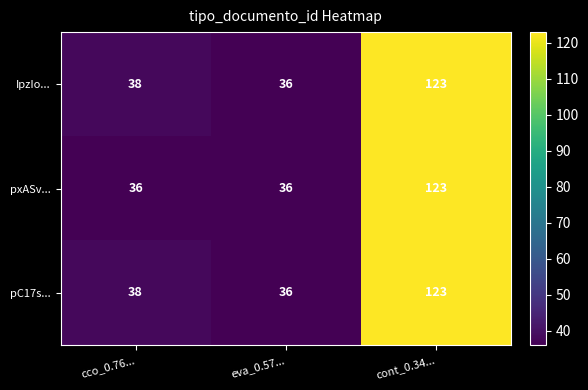

What is the sum of the IpzIo... values at eva_0.57... and cco_0.76...?

74